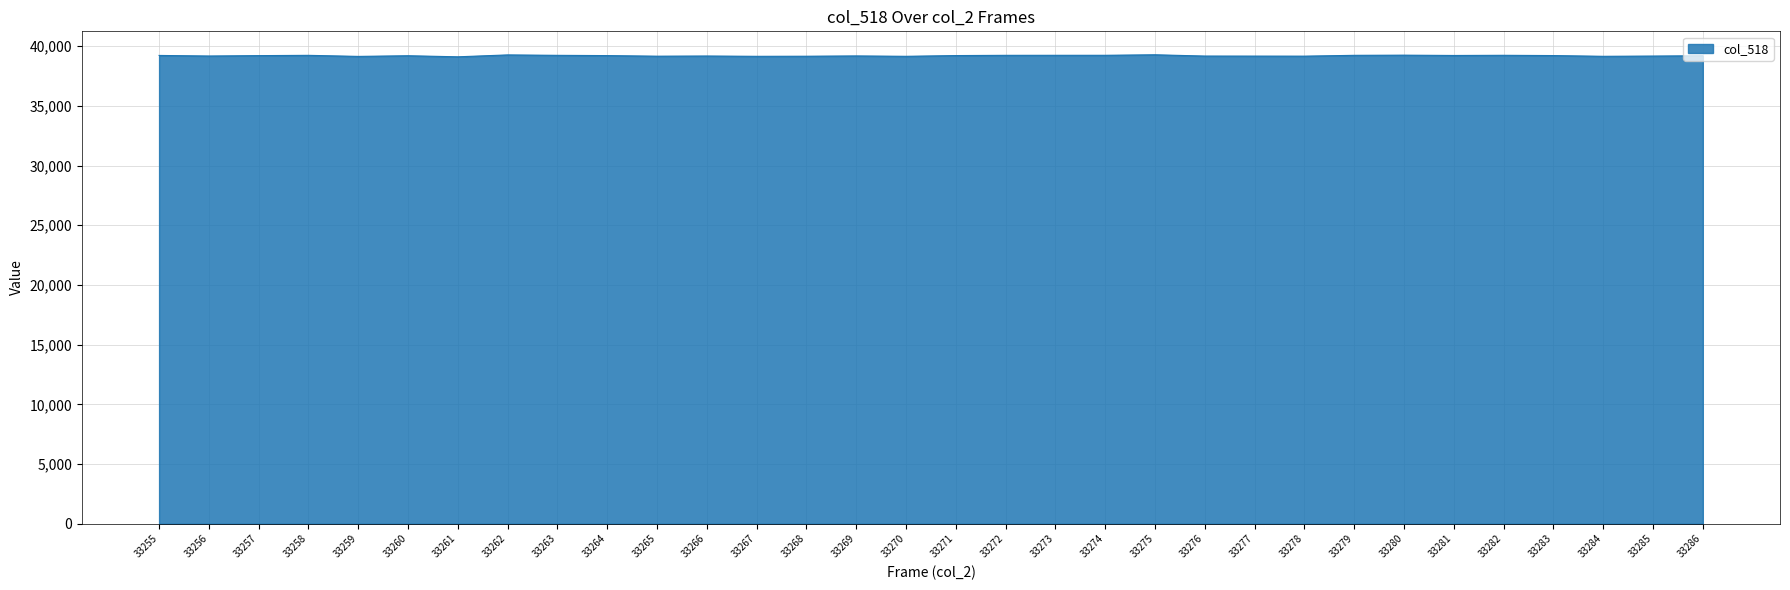

Approximately how many times larger is the value at 33256 compared to 33283?

1.0